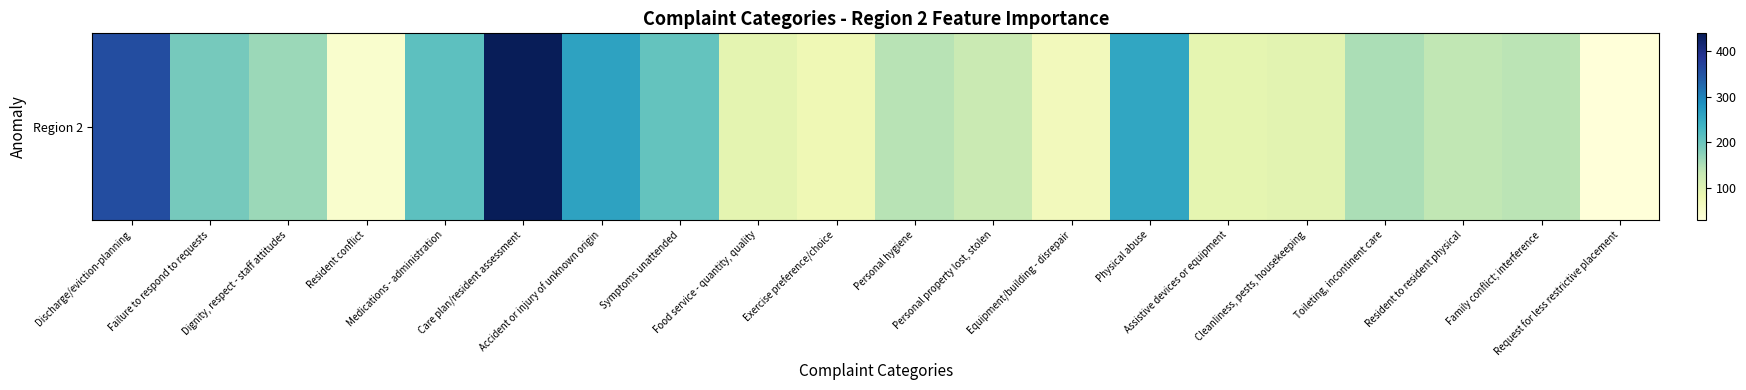

How many data points are less than 142?

10